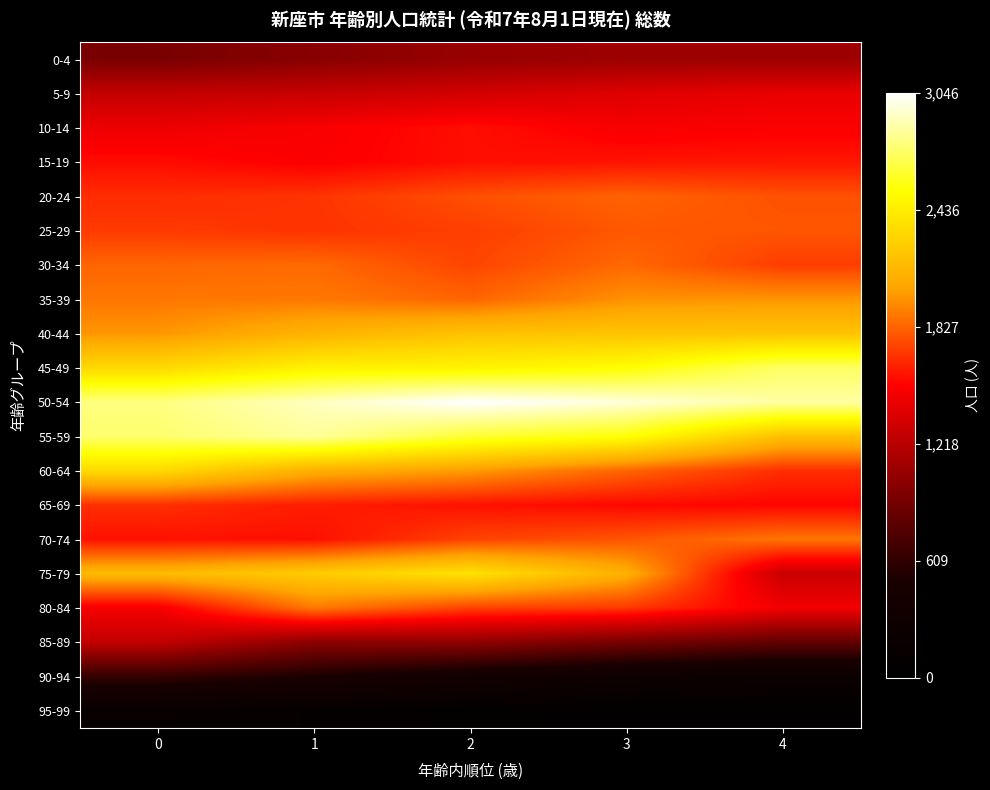

Which has a higher value, 1 or 3?

3